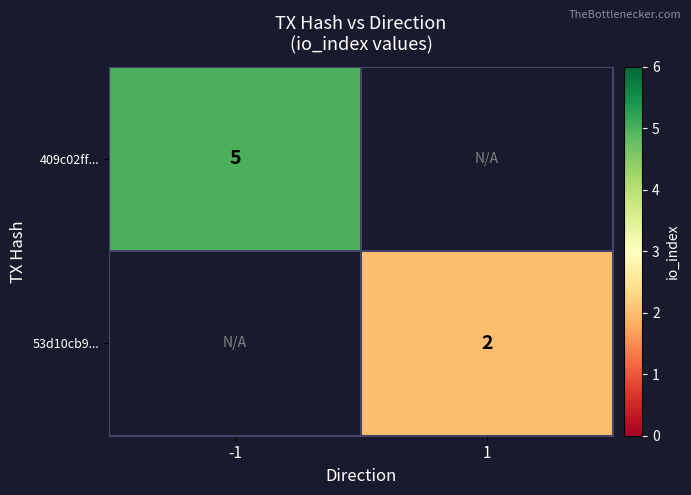

Is it true that 409c02ff... equals 3 at -1?

False